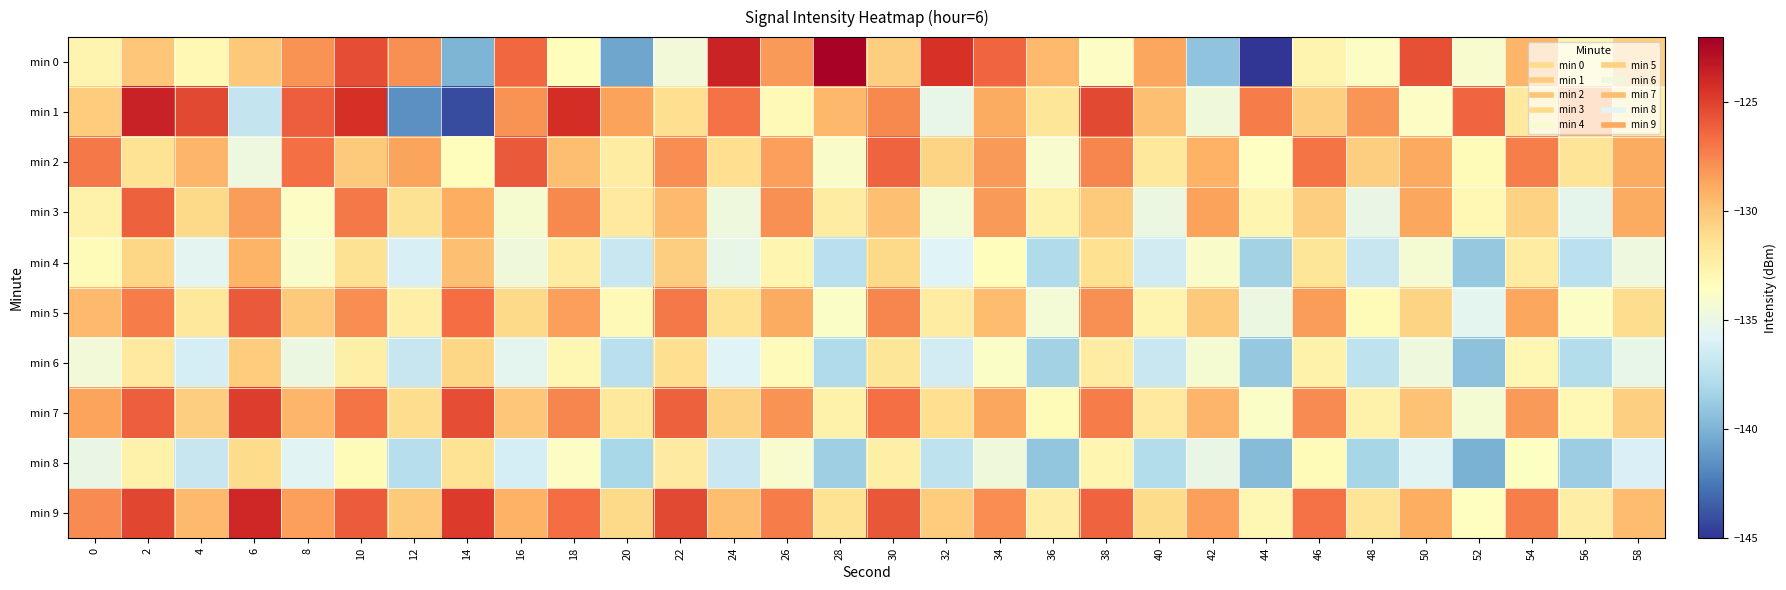

Reading left to right, extract all data points from this chart.

min 0: 0=-132.8	2=-130.0	4=-133.0	6=-130.2	8=-128.0	10=-125.4	12=-127.9	14=-139.9	16=-126.5	18=-133.4	20=-140.6	22=-134.5	24=-123.7	26=-128.2	28=-122.2	30=-130.4	32=-124.4	34=-126.4	36=-129.5	38=-133.7	40=-128.7	42=-139.2	44=-145.0	46=-132.7	48=-133.8	50=-125.6	52=-134.1	54=-129.3	56=-132.7	58=-130.4
min 1: 0=-130.3	2=-123.6	4=-125.3	6=-137.0	8=-126.1	10=-124.3	12=-141.6	14=-144.2	16=-127.9	18=-124.2	20=-128.5	22=-131.2	24=-126.8	26=-133.1	28=-129.4	30=-127.6	32=-135.2	34=-128.9	36=-131.7	38=-125.3	40=-129.8	42=-134.6	44=-127.2	46=-130.5	48=-128.1	50=-133.7	52=-126.4	54=-131.9	56=-128.7	58=-132.3
min 2: 0=-127.1	2=-131.5	4=-129.3	6=-134.8	8=-126.7	10=-130.2	12=-128.6	14=-133.4	16=-125.9	18=-129.7	20=-132.1	22=-127.8	24=-131.2	26=-128.4	28=-133.9	30=-126.3	32=-130.7	34=-128.2	36=-134.1	38=-127.5	40=-131.8	42=-129.1	44=-133.6	46=-126.9	48=-130.4	50=-128.8	52=-133.2	54=-127.3	56=-131.6	58=-128.9
min 3: 0=-132.5	2=-126.2	4=-130.9	6=-128.3	8=-133.7	10=-127.1	12=-131.4	14=-129.0	16=-134.2	18=-127.6	20=-131.9	22=-129.5	24=-134.7	26=-127.9	28=-132.1	30=-129.8	32=-134.4	34=-128.2	36=-132.6	38=-130.2	40=-134.9	42=-128.5	44=-132.8	46=-130.4	48=-135.1	50=-128.7	52=-133.0	54=-130.6	56=-135.3	58=-128.9
min 4: 0=-133.2	2=-130.8	4=-135.5	6=-129.2	8=-133.9	10=-131.4	12=-136.1	14=-129.8	16=-134.6	18=-132.1	20=-136.8	22=-130.4	24=-135.2	26=-132.8	28=-137.4	30=-130.9	32=-135.8	34=-133.4	36=-137.9	38=-131.3	40=-136.4	42=-133.9	44=-138.4	46=-131.7	48=-136.9	50=-134.3	52=-138.9	54=-132.1	56=-137.3	58=-134.8
min 5: 0=-129.5	2=-127.2	4=-131.8	6=-125.9	8=-130.2	10=-127.8	12=-132.4	14=-126.6	16=-130.9	18=-128.4	20=-133.1	22=-127.1	24=-131.5	26=-128.9	28=-133.8	30=-127.5	32=-132.1	34=-129.6	36=-134.4	38=-127.9	40=-132.7	42=-130.2	44=-134.9	46=-128.3	48=-133.2	50=-130.7	52=-135.4	54=-128.7	56=-133.7	58=-131.1
min 6: 0=-134.5	2=-131.9	4=-136.2	6=-130.3	8=-134.9	10=-132.4	12=-136.9	14=-130.8	16=-135.4	18=-132.9	20=-137.4	22=-131.2	24=-135.8	26=-133.3	28=-137.9	30=-131.7	32=-136.3	34=-133.8	36=-138.4	38=-132.1	40=-136.8	42=-134.3	44=-138.9	46=-132.5	48=-137.2	50=-134.7	52=-139.3	54=-132.9	56=-137.7	58=-135.2
min 7: 0=-128.6	2=-126.1	4=-130.4	6=-124.8	8=-129.3	10=-126.9	12=-131.1	14=-125.5	16=-130.0	18=-127.5	20=-131.8	22=-126.2	24=-130.6	26=-128.0	28=-132.5	30=-126.7	32=-131.2	34=-128.7	36=-133.2	38=-127.2	40=-131.9	42=-129.3	44=-133.8	46=-127.7	48=-132.5	50=-129.9	52=-134.3	54=-128.2	56=-133.0	58=-130.5
min 8: 0=-135.1	2=-132.6	4=-136.9	6=-131.0	8=-135.6	10=-133.2	12=-137.6	14=-131.5	16=-136.2	18=-133.7	20=-138.1	22=-132.0	24=-136.7	26=-134.1	28=-138.6	30=-132.4	32=-137.2	34=-134.6	36=-139.1	38=-132.8	40=-137.7	42=-135.1	44=-139.6	46=-133.2	48=-138.2	50=-135.6	52=-140.1	54=-133.6	56=-138.7	58=-136.0
min 9: 0=-127.7	2=-125.2	4=-129.5	6=-123.9	8=-128.4	10=-126.0	12=-130.2	14=-124.7	16=-129.1	18=-126.6	20=-130.9	22=-125.3	24=-129.7	26=-127.2	28=-131.5	30=-125.8	32=-130.3	34=-127.8	36=-132.2	38=-126.3	40=-131.0	42=-128.4	44=-132.9	46=-126.8	48=-131.6	50=-129.0	52=-133.5	54=-127.3	56=-132.2	58=-129.6